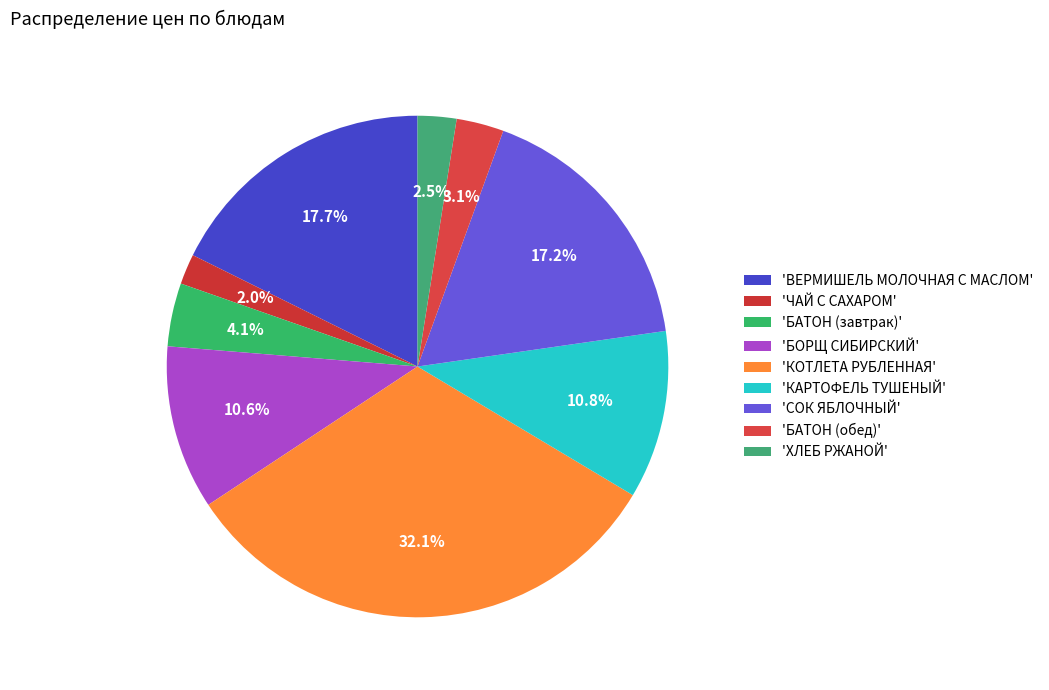

Count the number of slices in the pie.

9